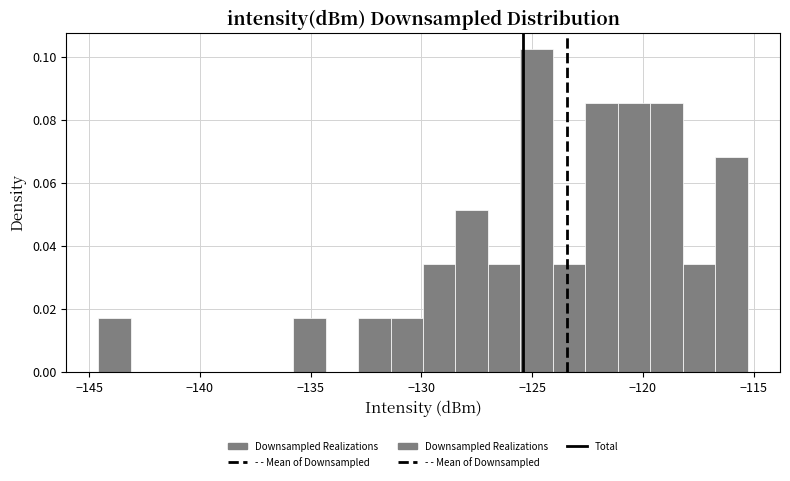

Around what value on the x-axis is the tallest bar? Give the approximate position of its centre, as read against the axis.

-125.0